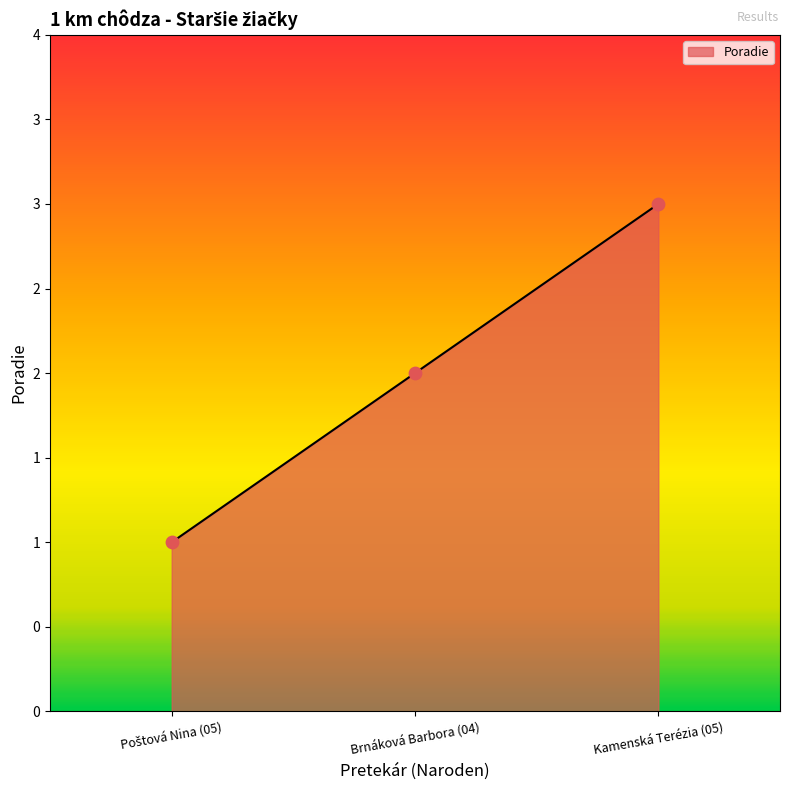

What is the ratio of the value at Brnáková Barbora (04) to the value at Kamenská Terézia (05)?

0.7